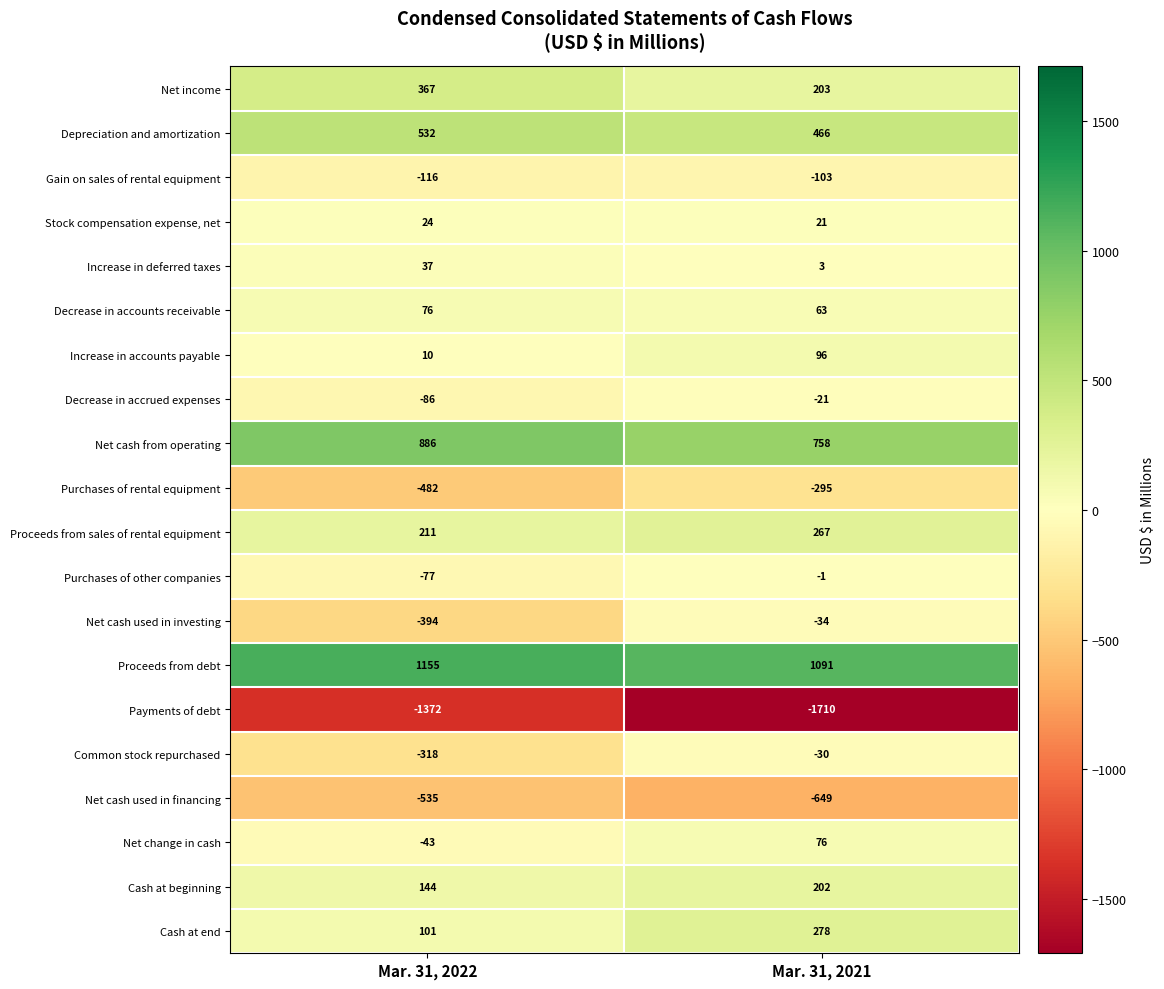

Which series has the largest total across all categories?

Proceeds from debt